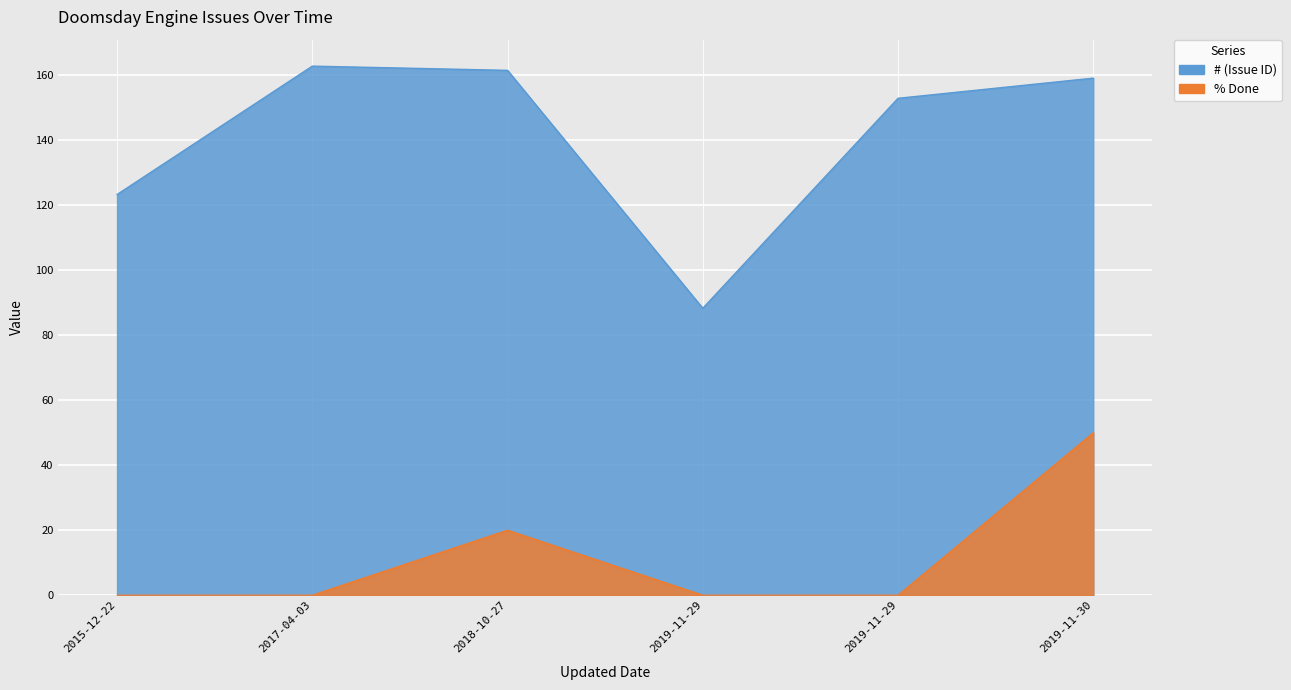

Count the % Done values in the range 0 to 20.

5